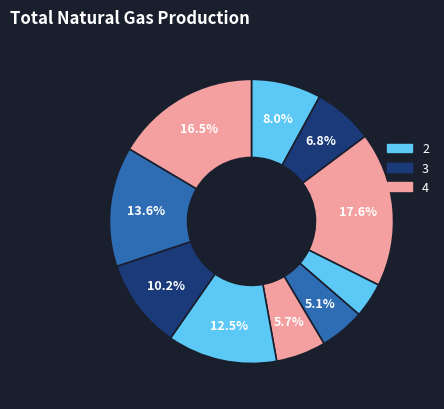

Count the number of slices in the pie.

10